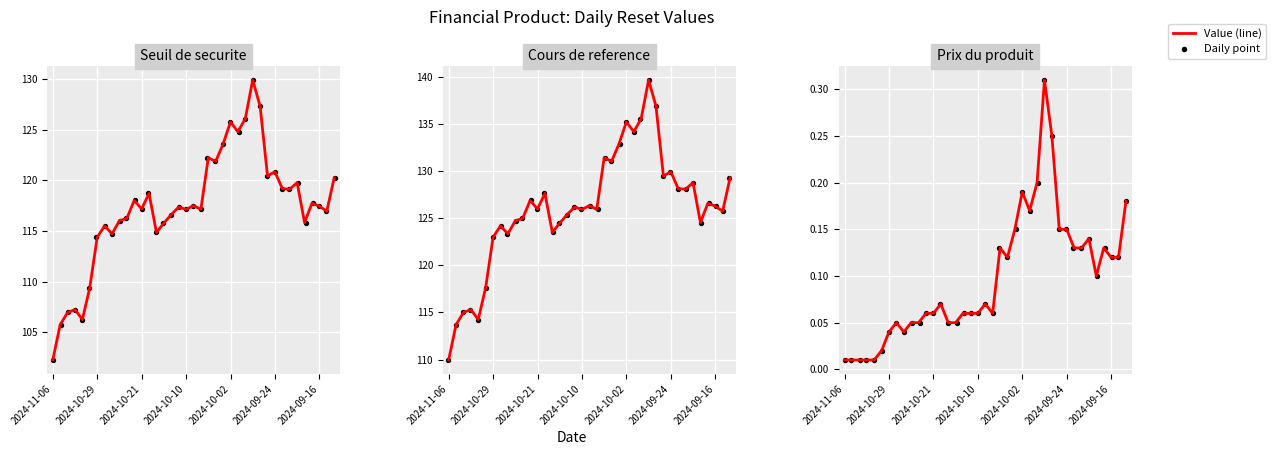

Which series reaches the maximum Y coordinate?

Cours de reference (line)